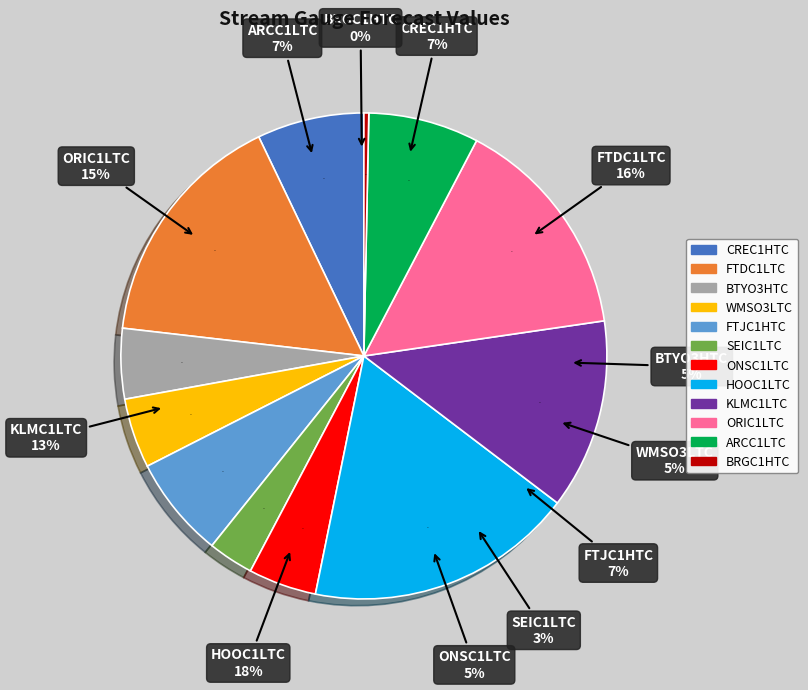

To the nearest percent, what is the average slice percentage?

8%